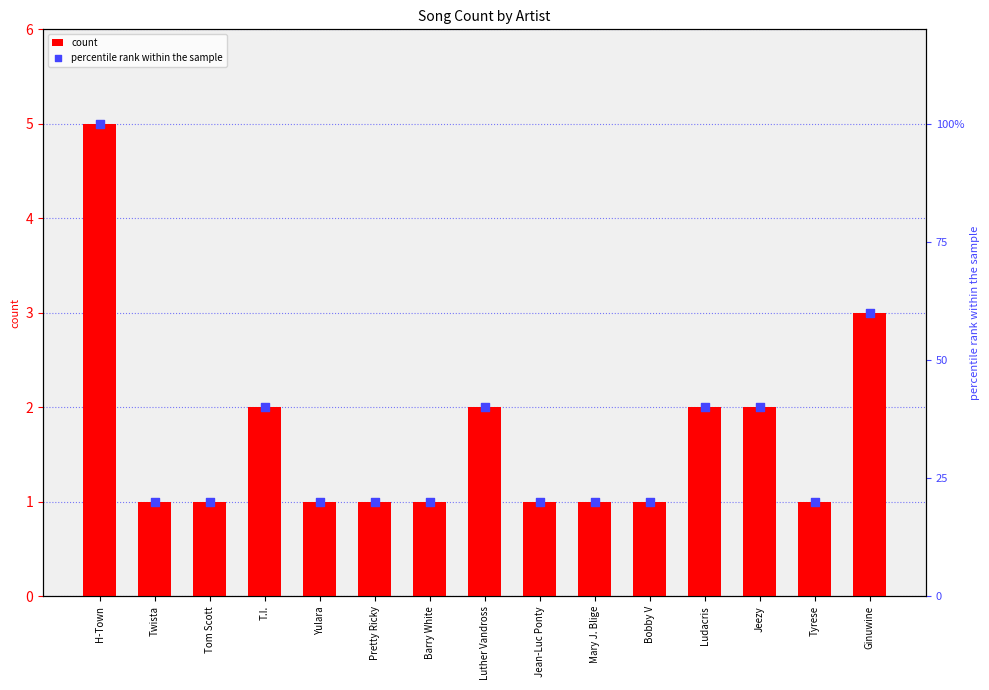

What are all the series names shown in the legend?

count, percentile rank within the sample